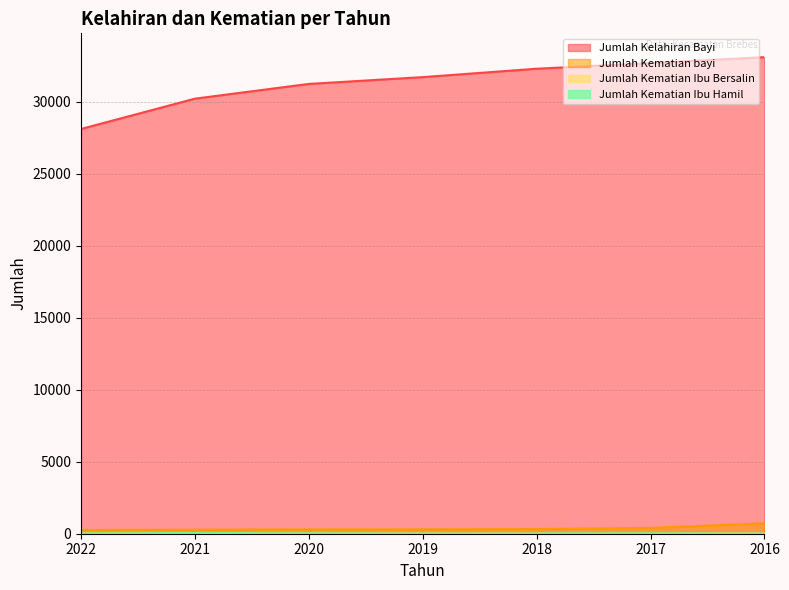

Is the value of Jumlah Kematian Ibu Hamil at 2018 greater than the value of Jumlah Kematian bayi at 2017?

No